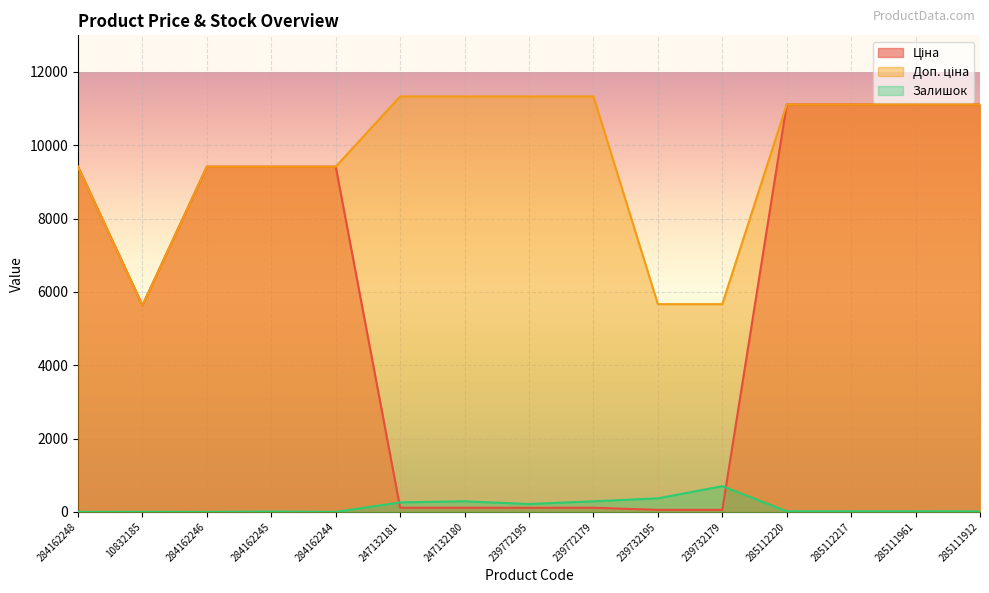

At which category is the sum across all series the highest?

285112220